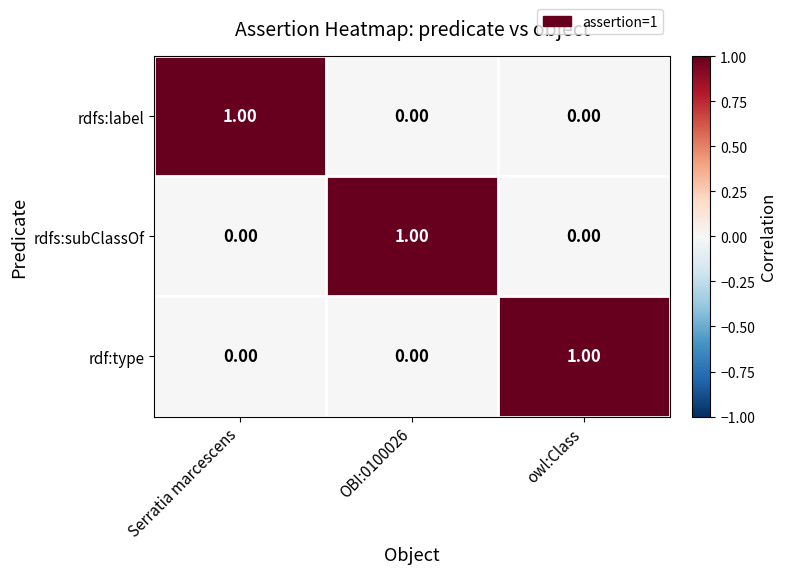

Which category has the highest value in the rdfs:label series?

Serratia marcescens